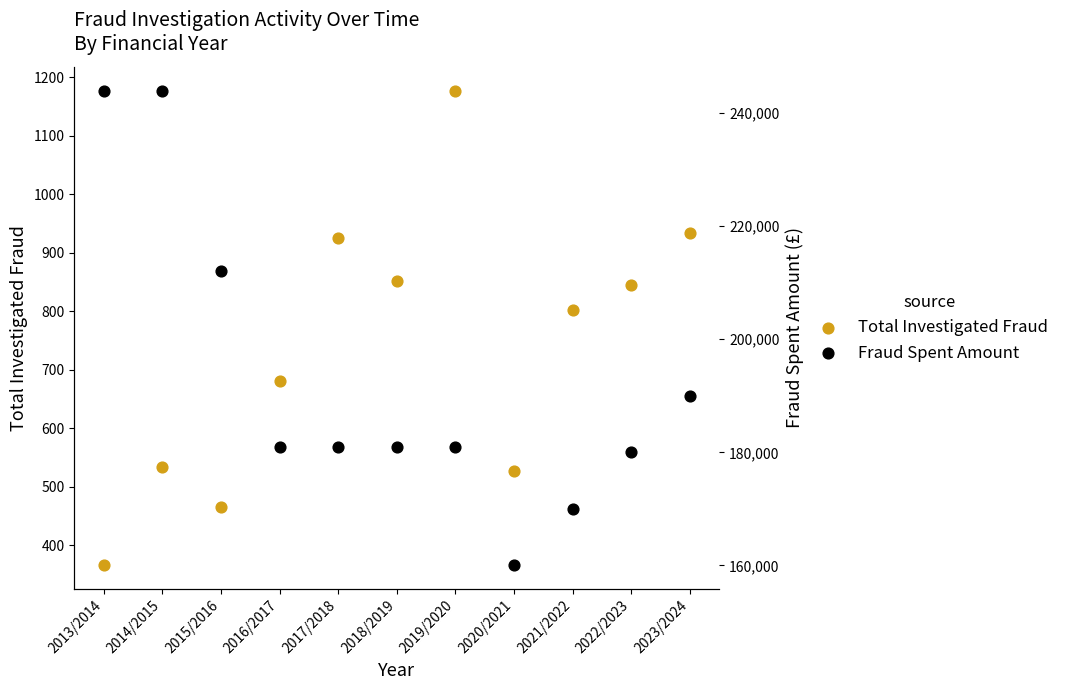

What are all the series names shown in the legend?

Total Investigated Fraud, Fraud Spent Amount